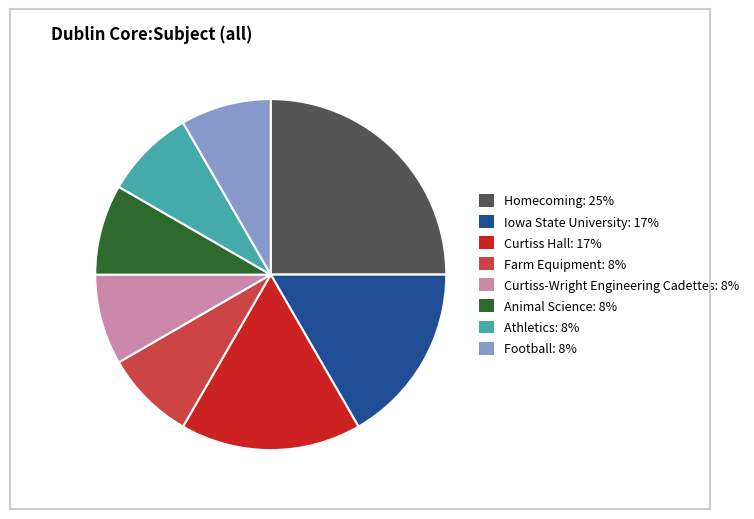

Does Iowa State University account for over 50% of the chart?

No